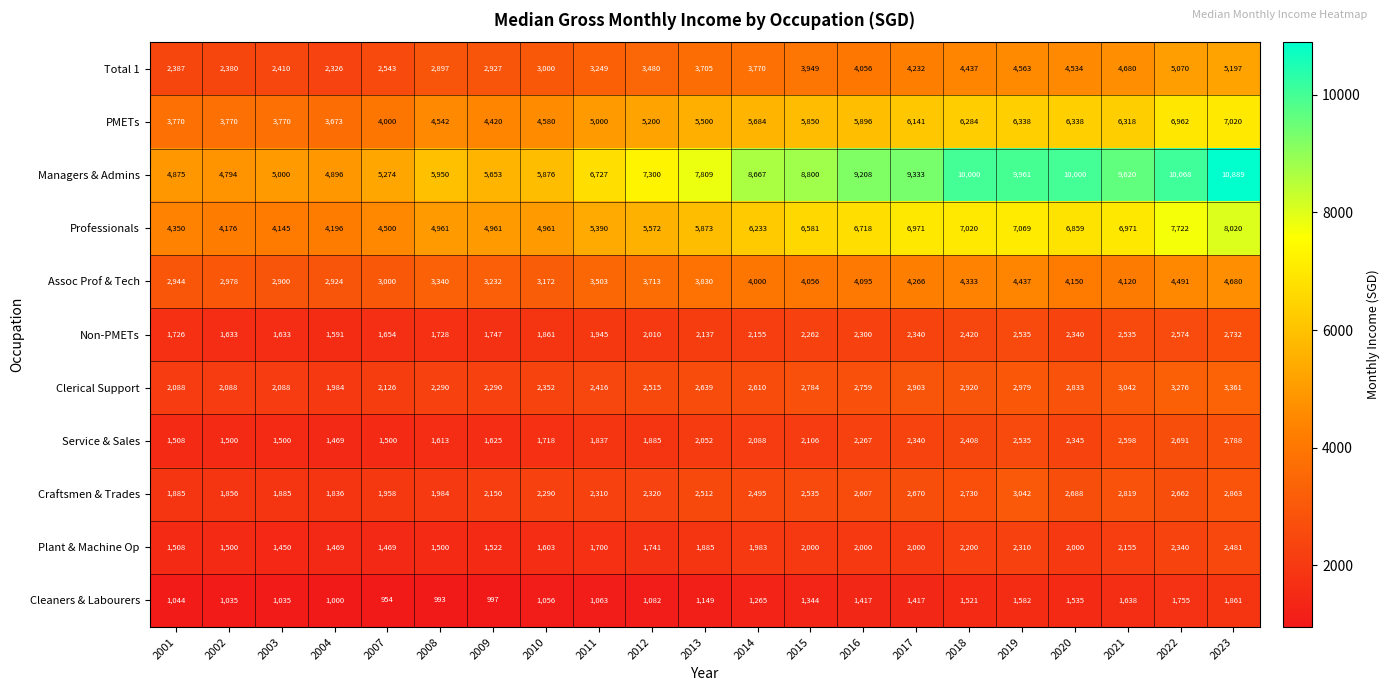

What is the sum of the PMETs values at 2010 and 2008?

9122